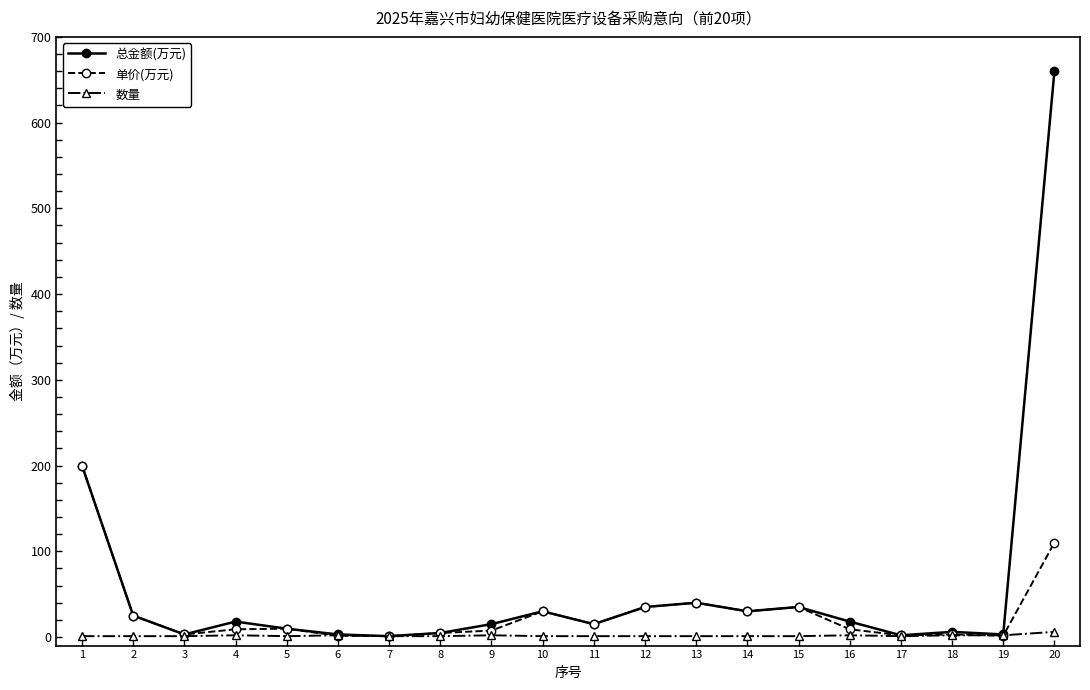

Where is the first local minimum for 总金额(万元)?

3